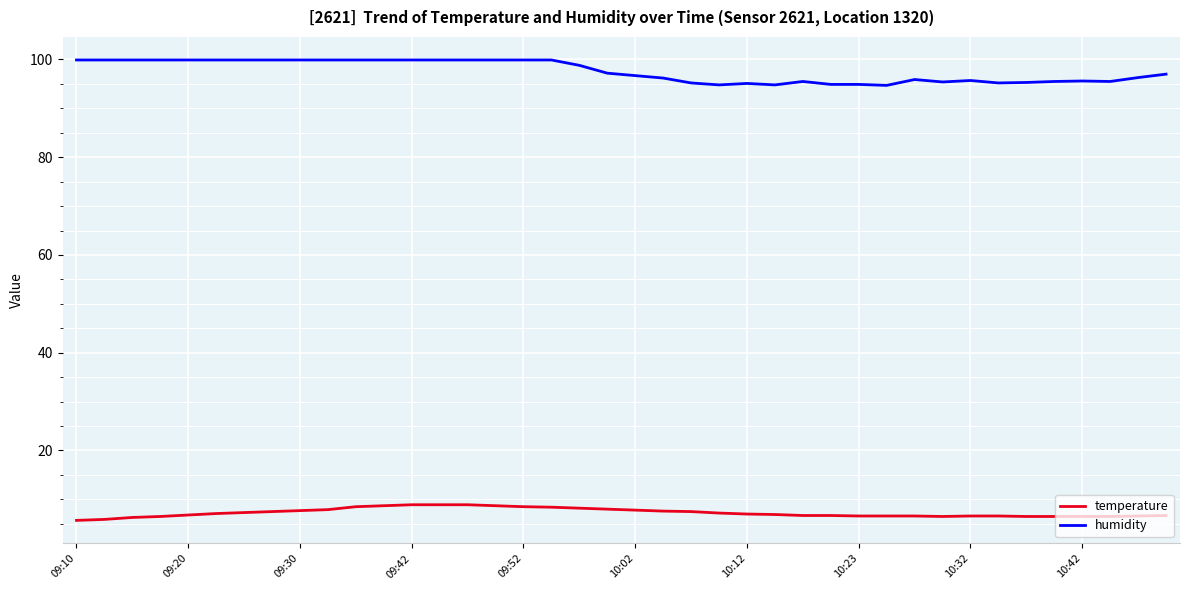

List the series in order of their peak value, lowest first.

temperature, humidity